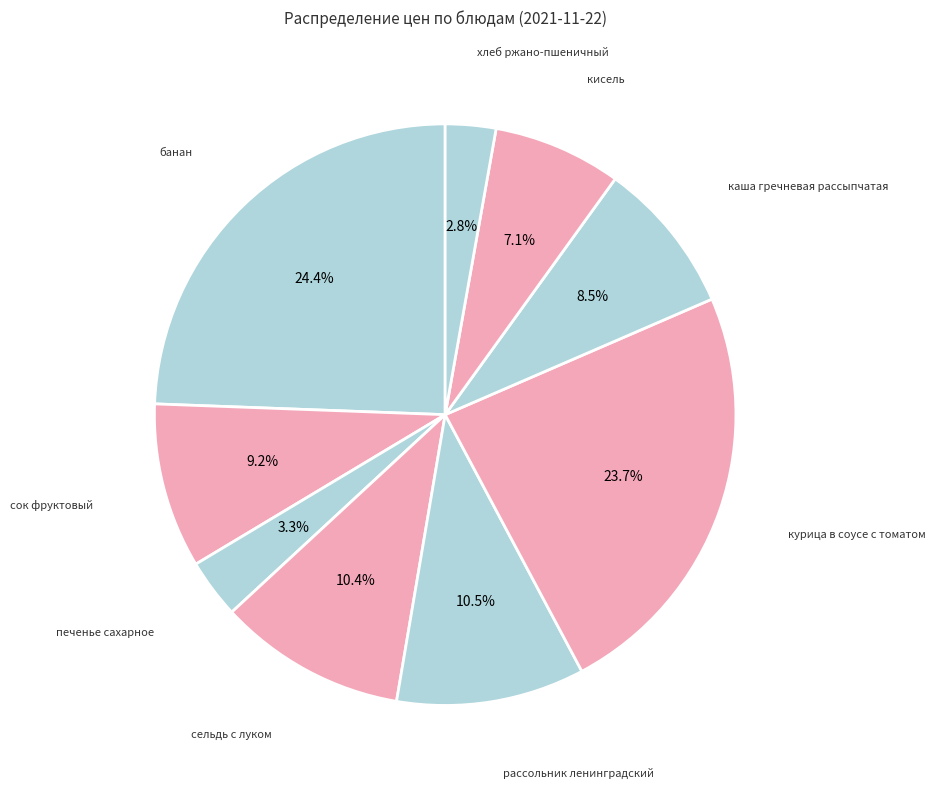

Does any single category account for the majority?

No